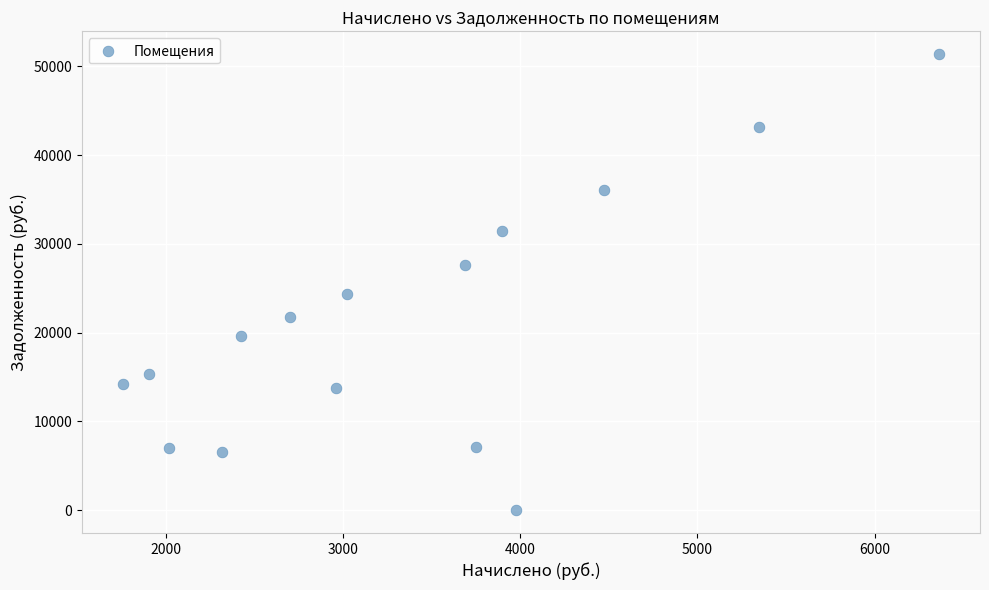

What Y value in the scatter plot is closest to 25692?

24413.8